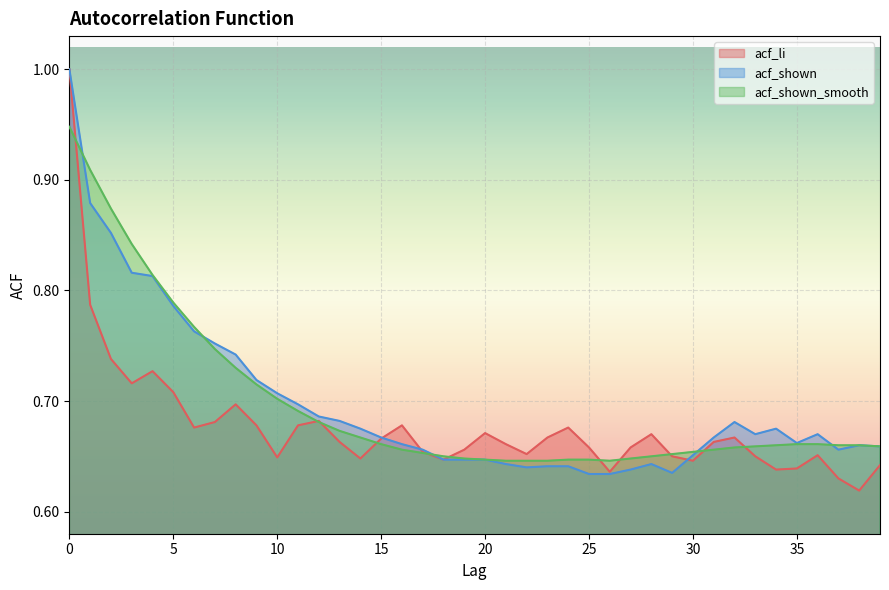

What is the sum of all acf_shown_smooth values?

27.9